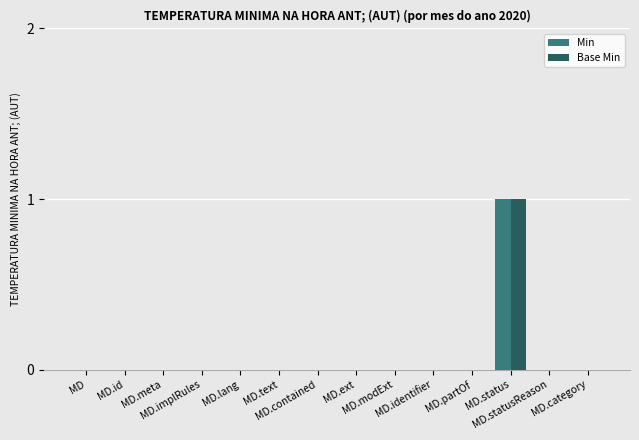

True or false: Base Min has a value of 0 at MD.lang.

True